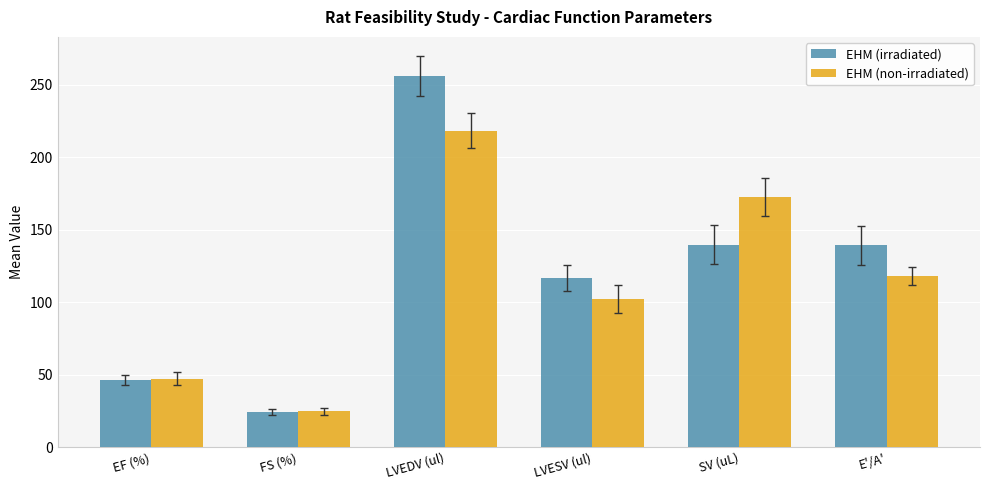

Does the chart contain any negative values?

No